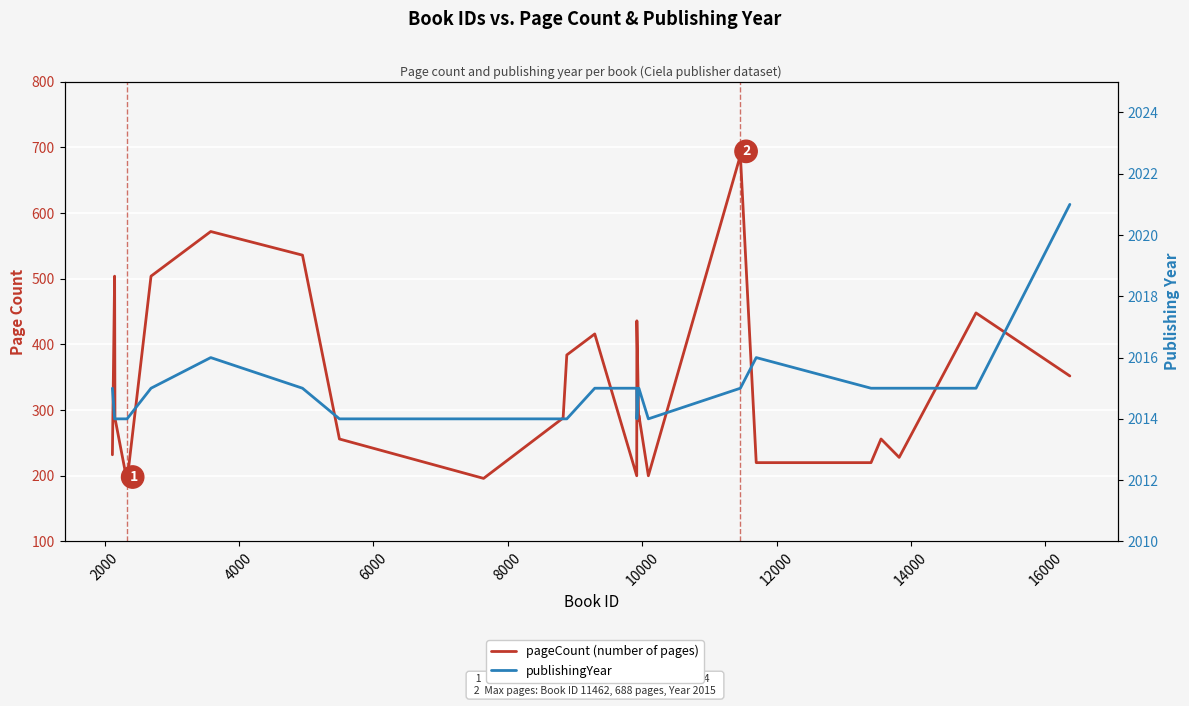

Does the chart display data point markers on the line(s)?

No